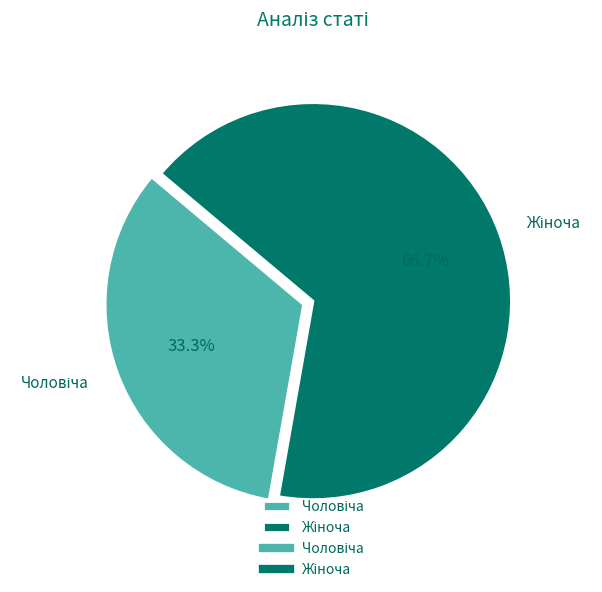

Is there any slice that represents more than half of the pie?

Yes